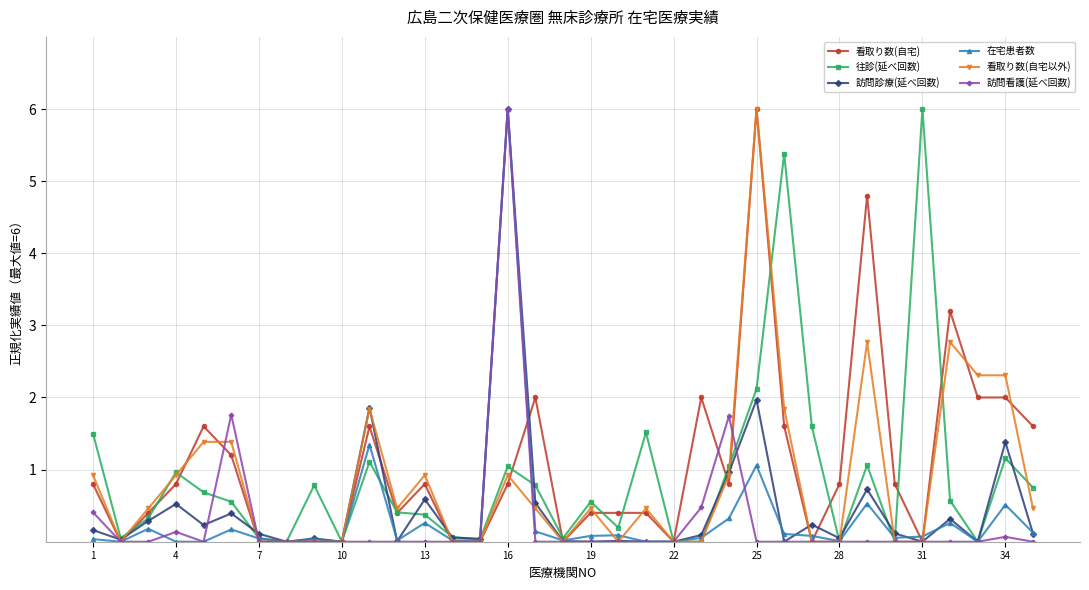

Which series has the largest total across all categories?

看取り数(自宅)